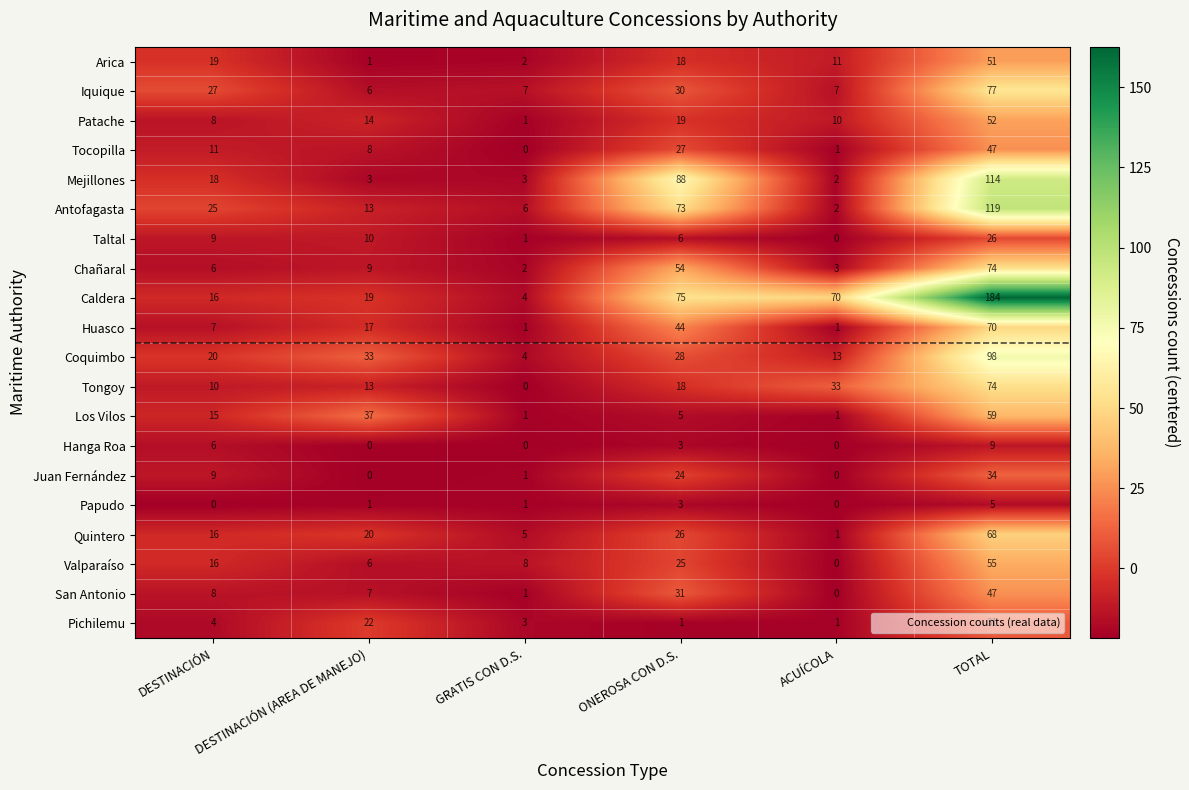

How many categories are shown in the chart?

6